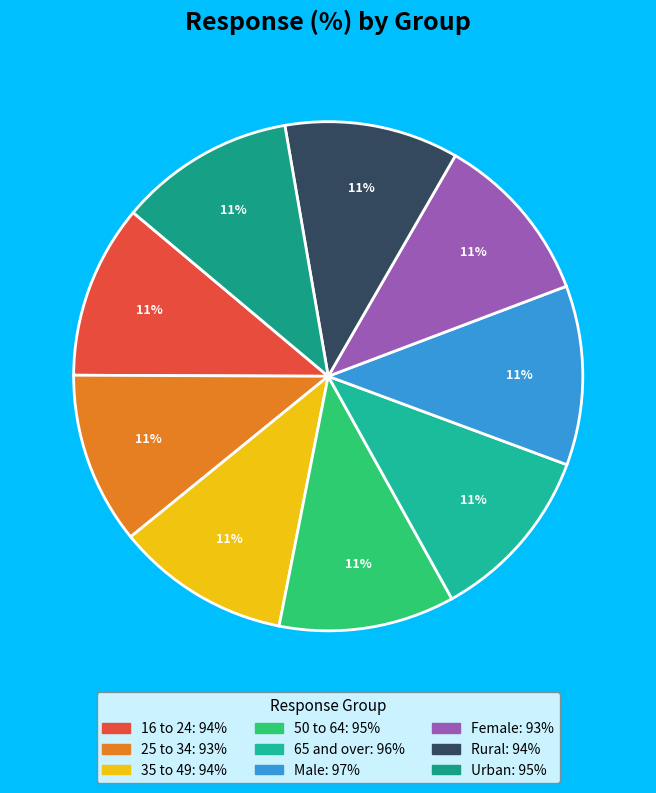

Approximately how many times larger is the value at Urban compared to 25 to 34?

1.0